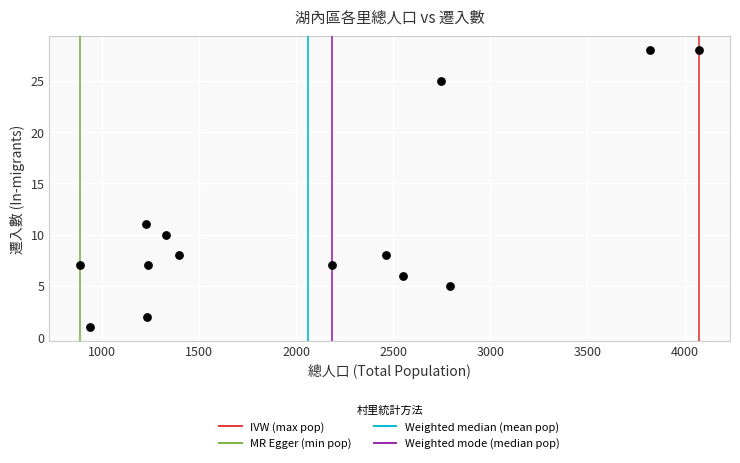

What Y value in the scatter plot is closest to 14?

11